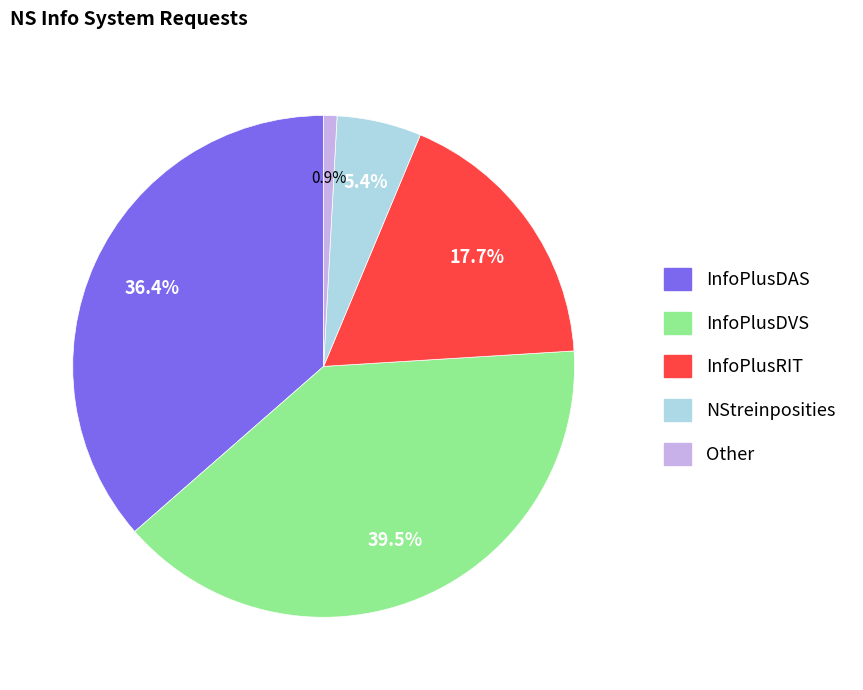

Is there a majority slice in this chart?

No